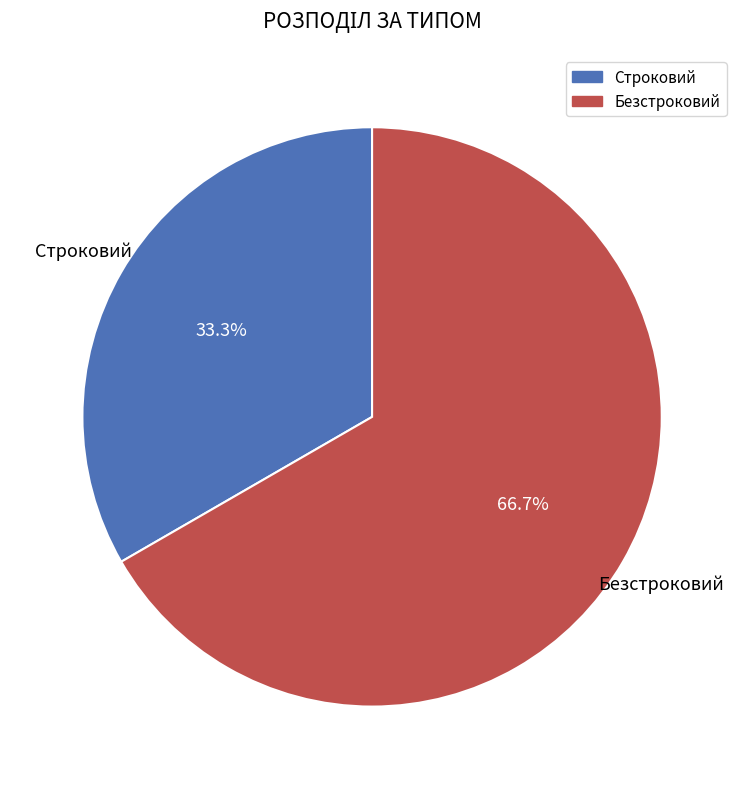

To the nearest percent, what portion does Строковий represent?

33%